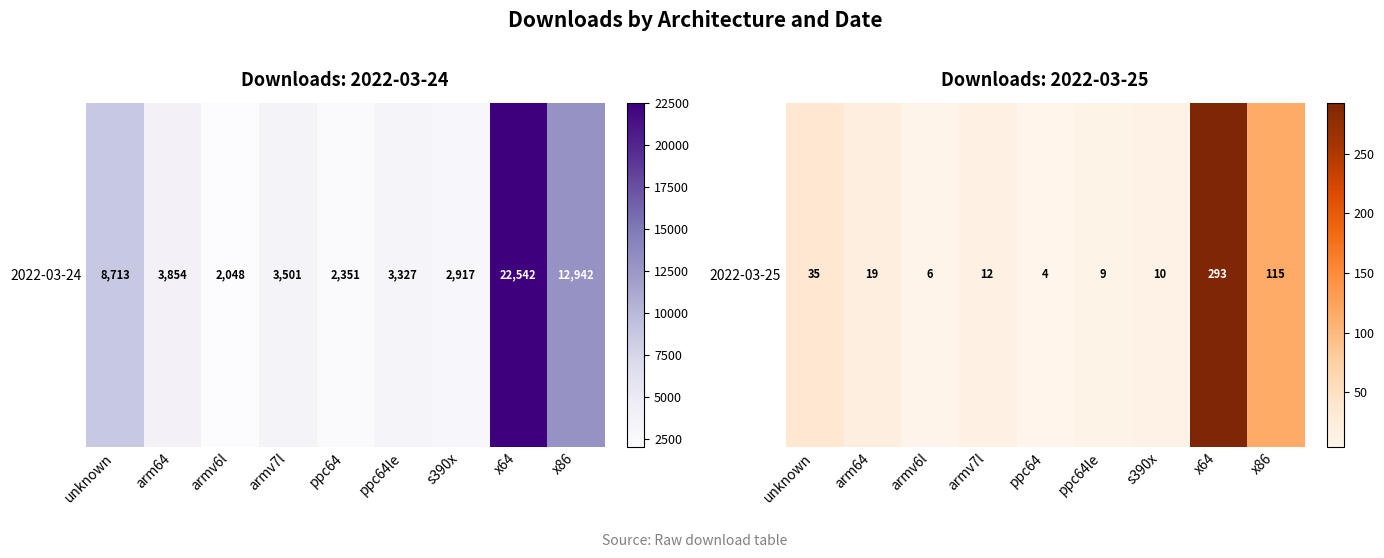

Reading left to right, extract all data points from this chart.

unknown=35	arm64=19	armv6l=6	armv7l=12	ppc64=4	ppc64le=9	s390x=10	x64=293	x86=115